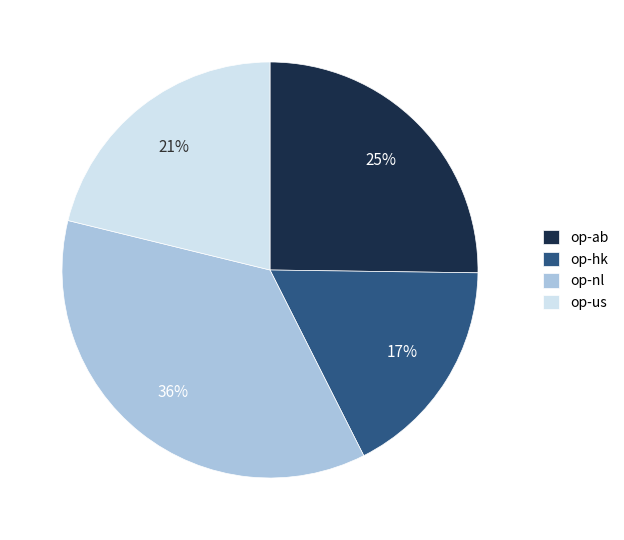

To the nearest percent, what portion does op-us represent?

21%